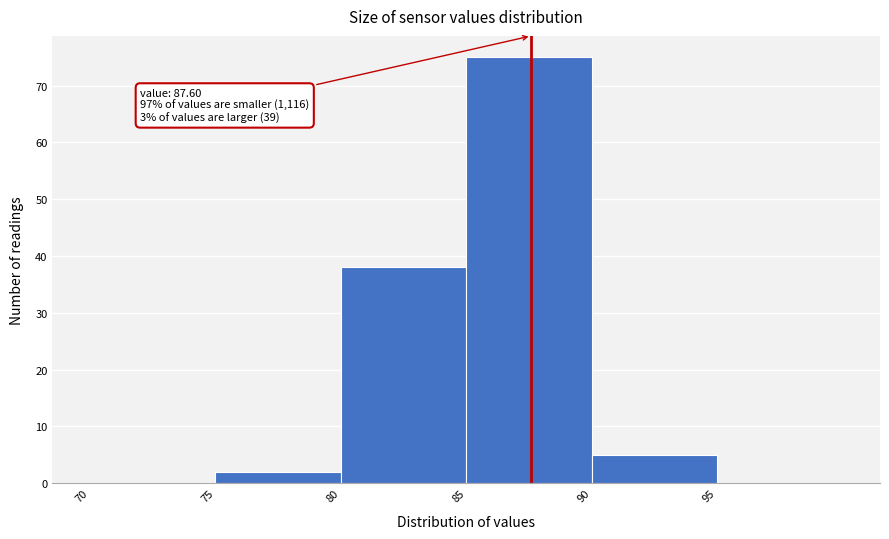

Which range on the x-axis has the tallest bar?

85 to 90